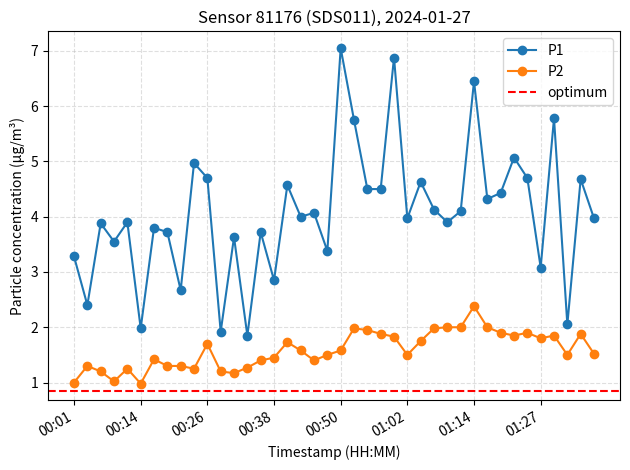

Between 01:27 and 01:29, which series saw the biggest shift?

P1